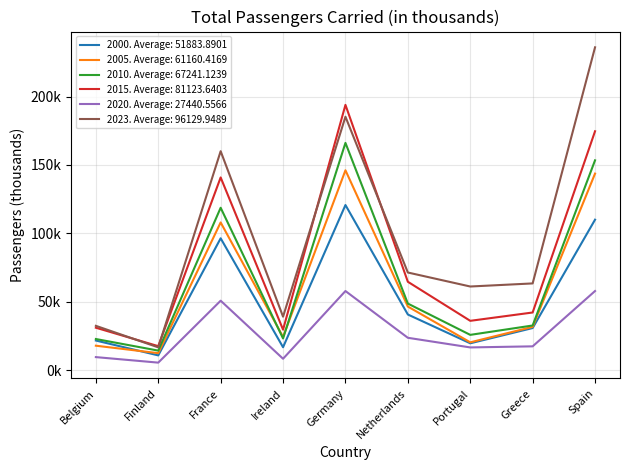

What are all the series names shown in the legend?

2000. Average: 51883.8901, 2005. Average: 61160.4169, 2010. Average: 67241.1239, 2015. Average: 81123.6403, 2020. Average: 27440.5566, 2023. Average: 96129.9489